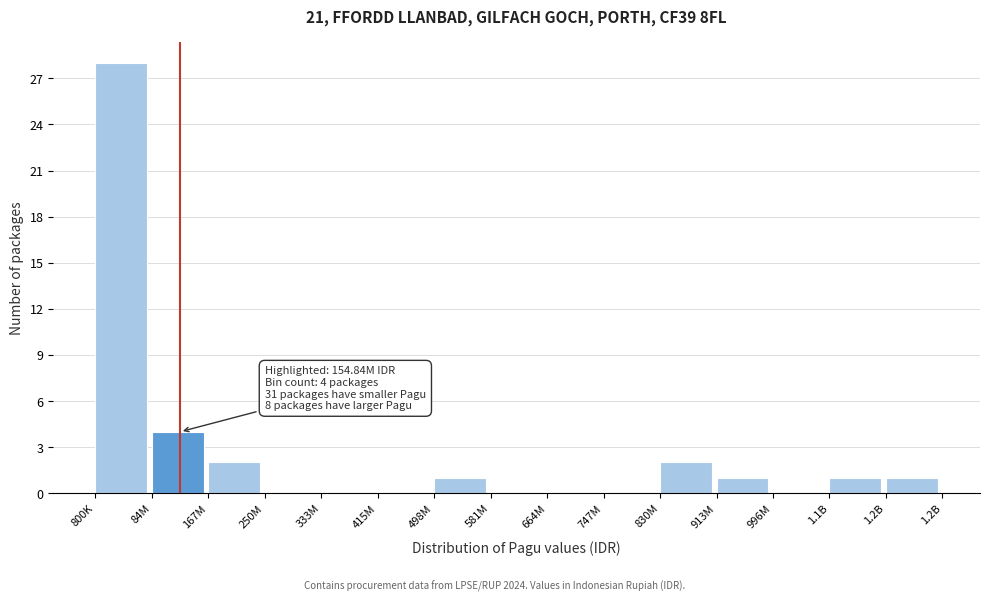

Reading right to left, extract all data points from this chart.

1.2B=1	1.1B=1	996M=0	913M=1	830M=2	747M=0	664M=0	581M=0	498M=1	415M=0	333M=0	250M=0	167M=2	84M=4	800K=28